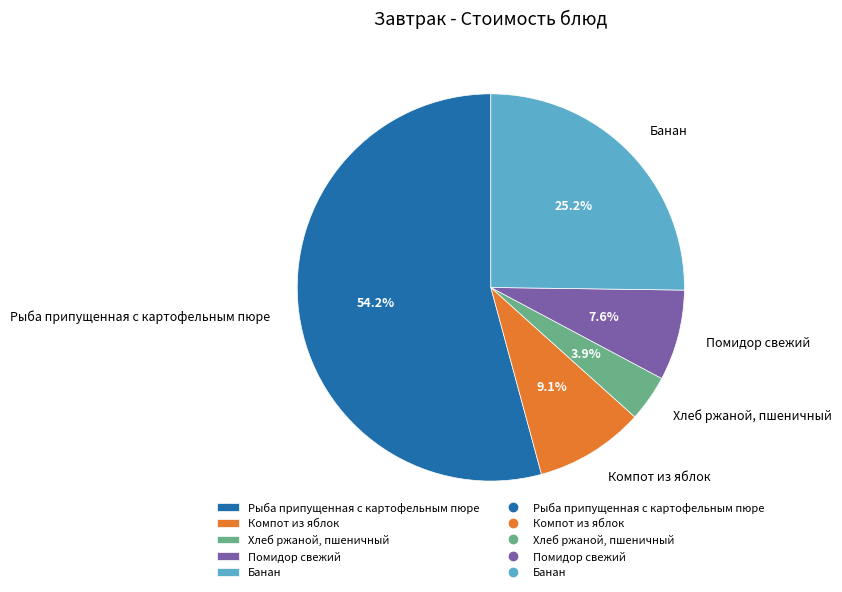

Which category has the smallest portion of the pie?

Хлеб ржаной, пшеничный